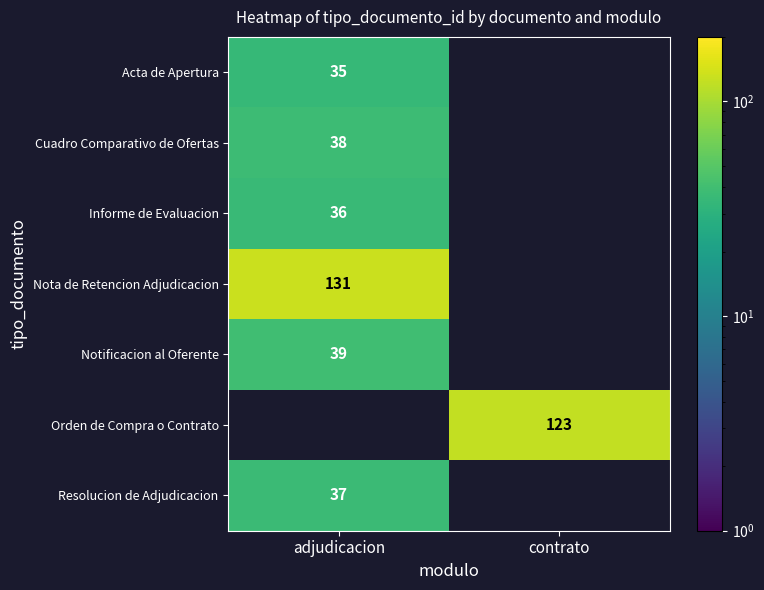

Count the number of categories in the chart.

2